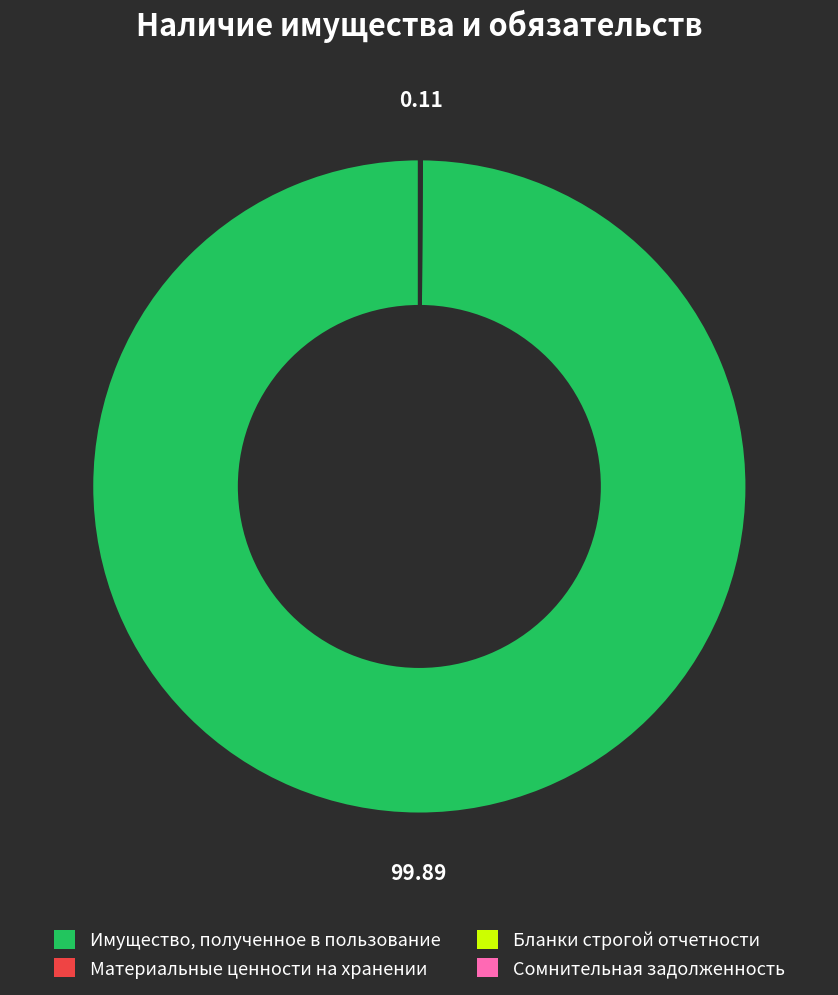

What is the majority slice?

Имущество, полученное в пользование